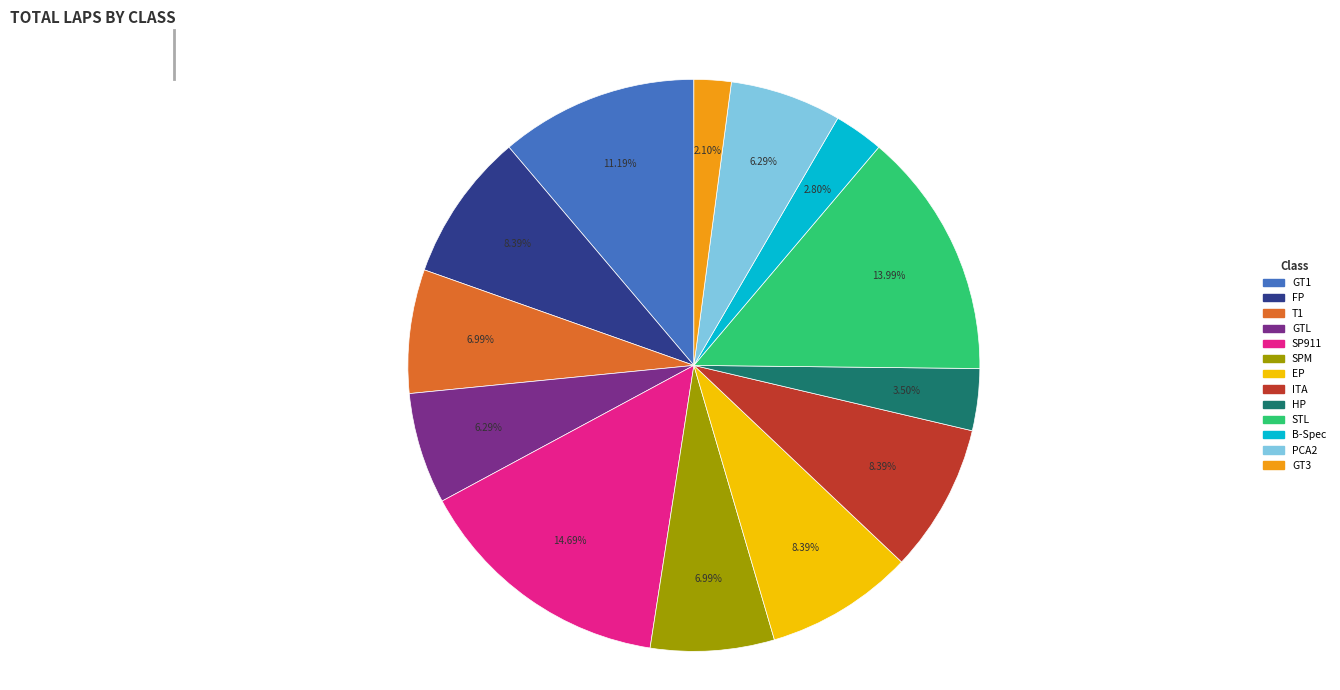

Is there any slice that represents more than half of the pie?

No